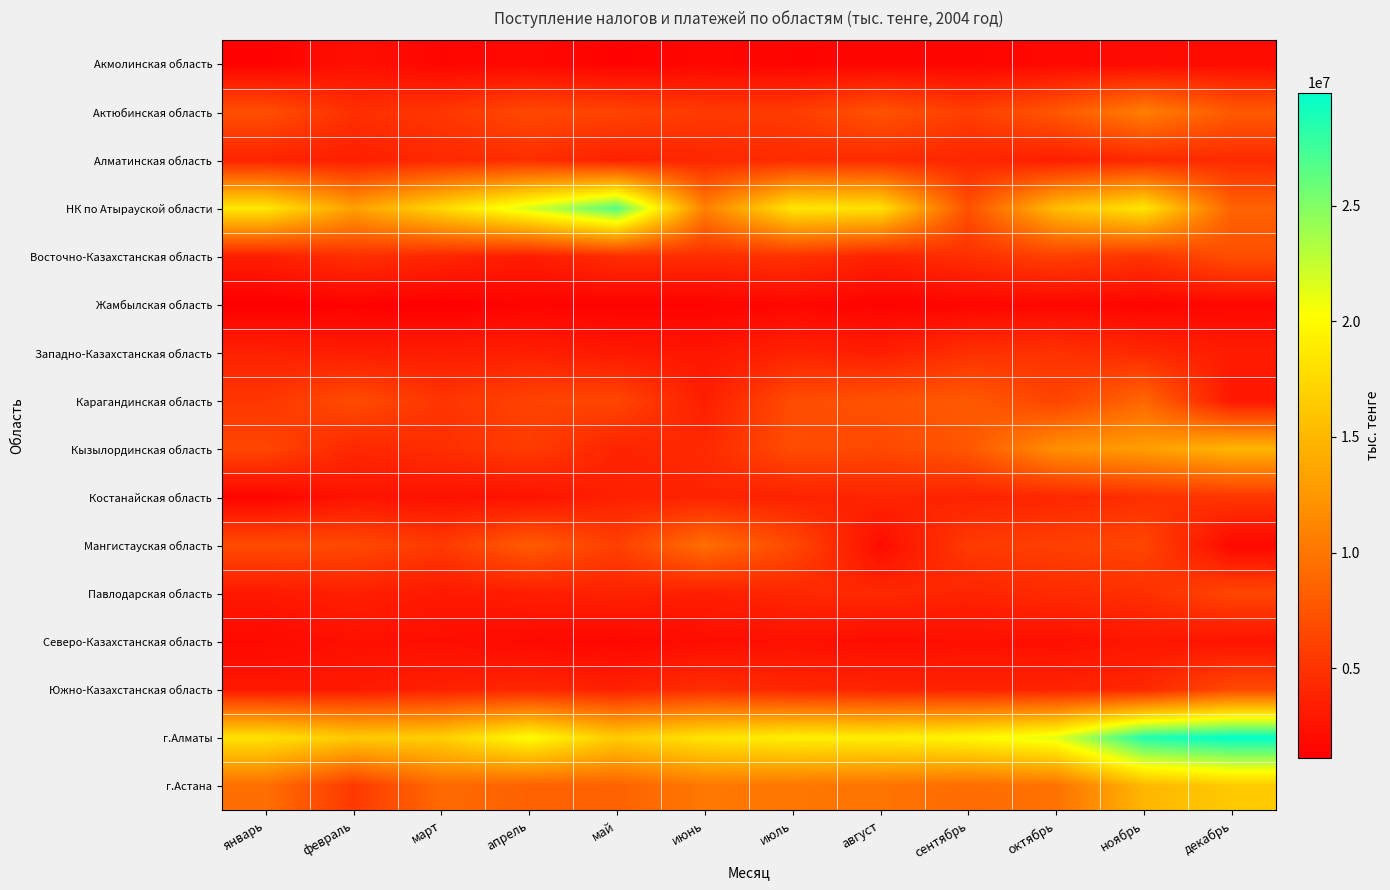

Which series has the largest total across all categories?

г.Алматы